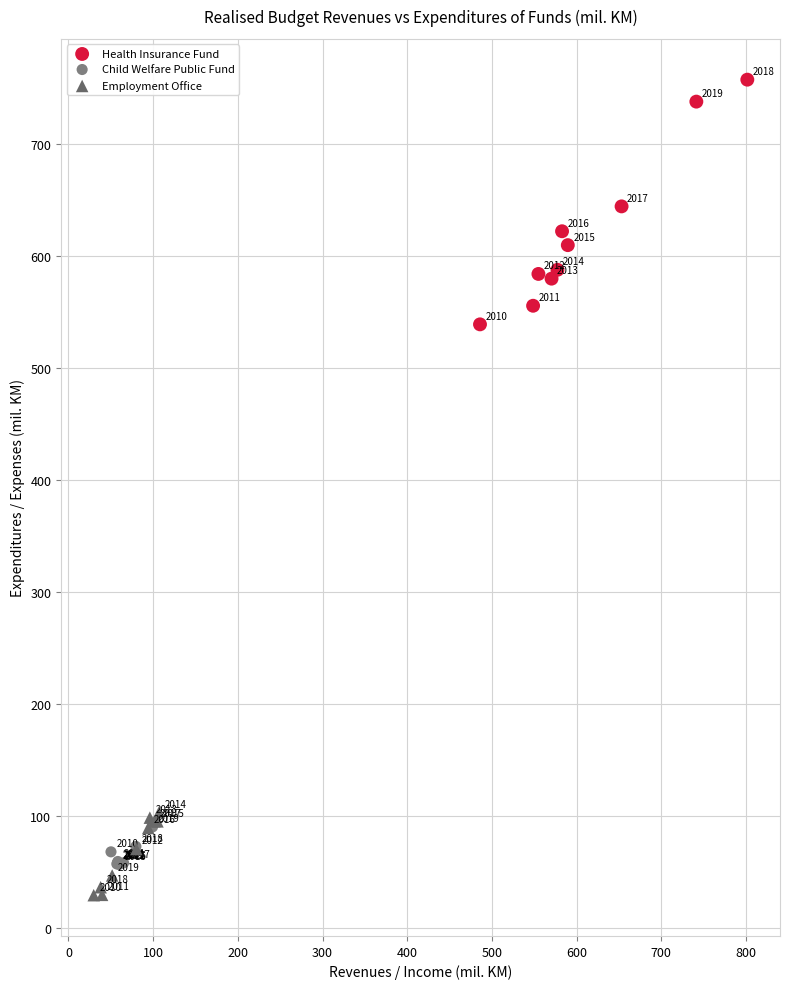

Which series reaches the minimum Y coordinate?

Employment Office